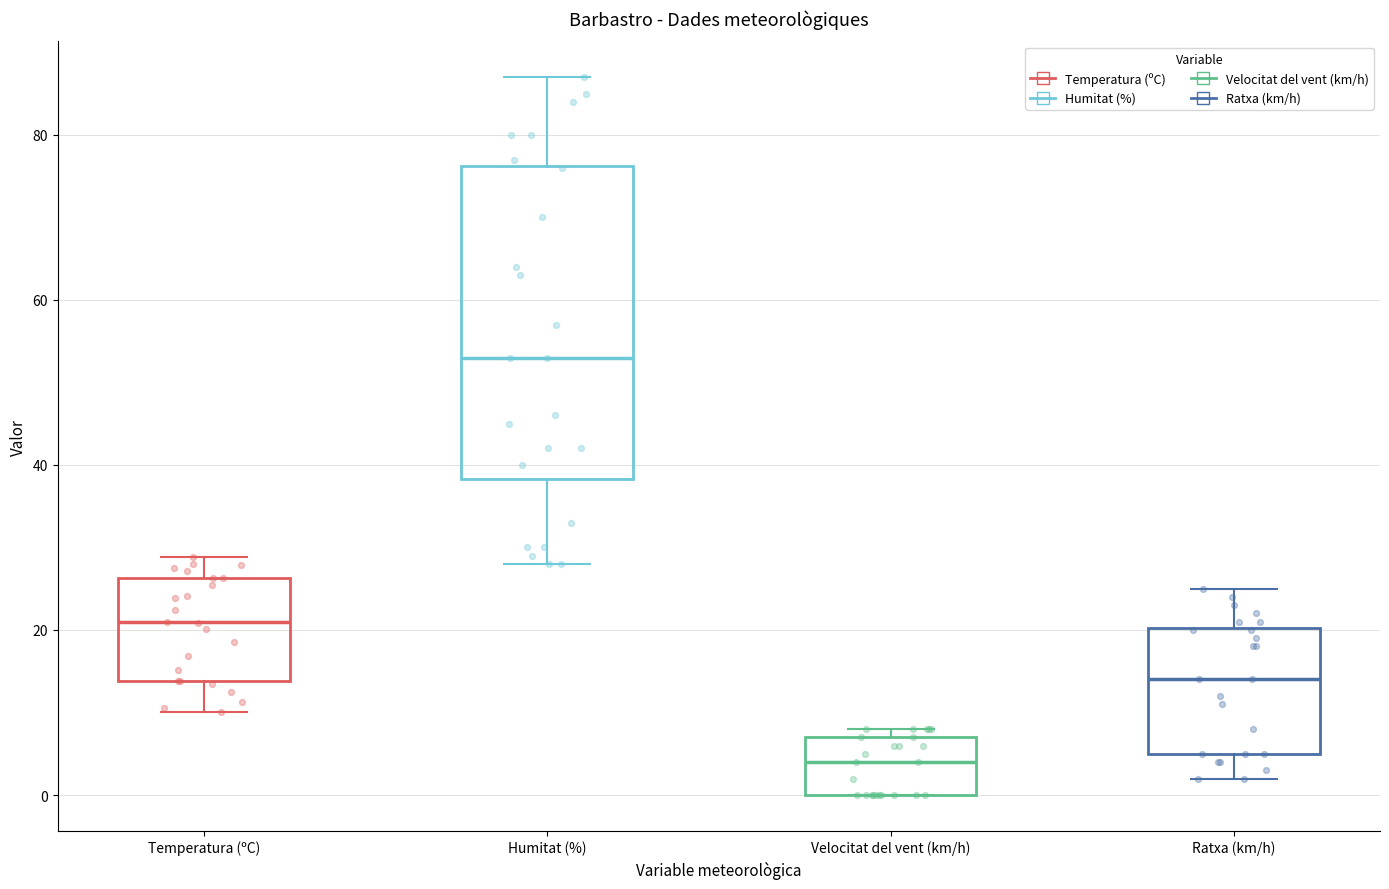

Reading left to right, read every box against the y-axis: the position of its median line, the range the box covers, and the ends of its whiskers. The values are not printed on the chart, so give them approximately, as read against the axis.

Temperatura (ºC): median 20, box 14 to 26, whiskers 10 to 28
Humitat (%): median 54, box 38 to 76, whiskers 28 to 88
Velocitat del vent (km/h): median 4, box 0 to 8, whiskers 0 to 8 (just above the box's upper edge)
Ratxa (km/h): median 14, box 6 to 20, whiskers 2 to 26